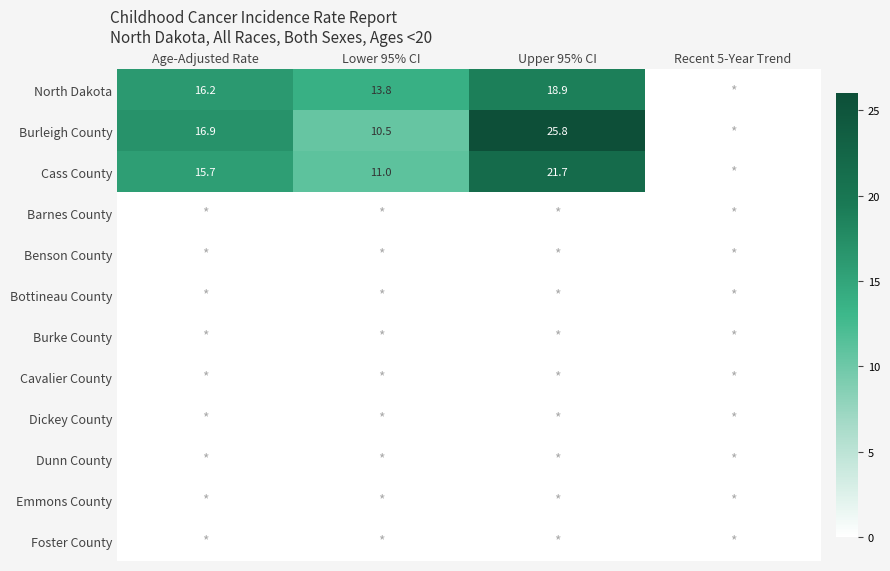

At which category does the chart reach its peak across all series?

Upper 95% CI